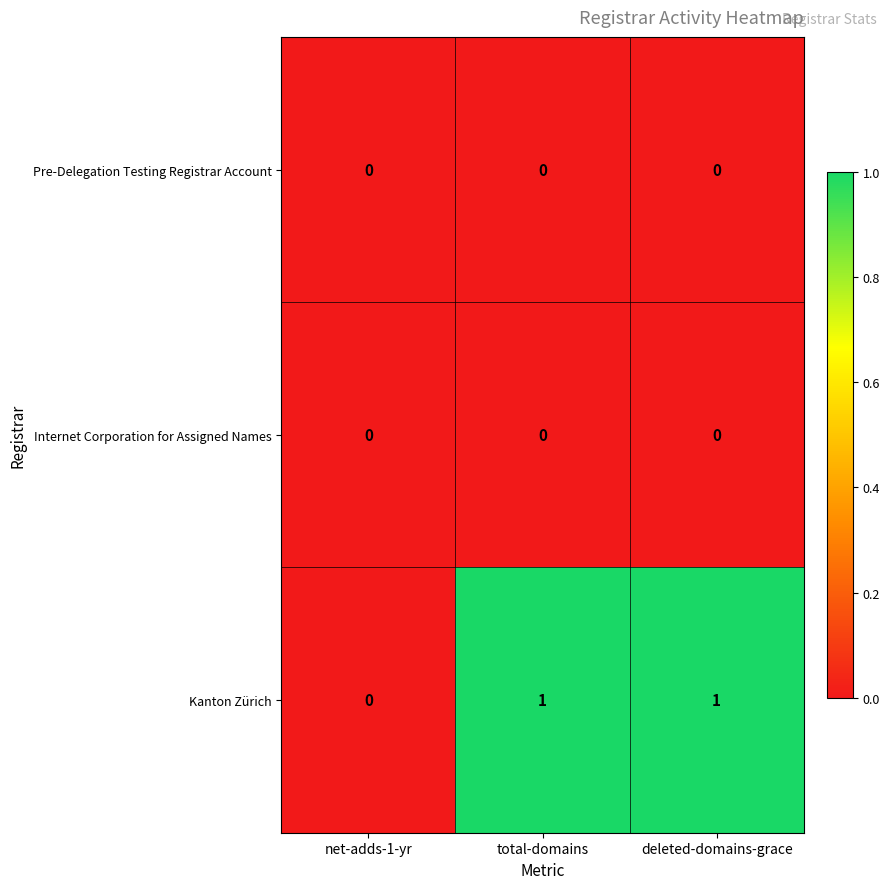

What is the total value across all series at total-domains?

1